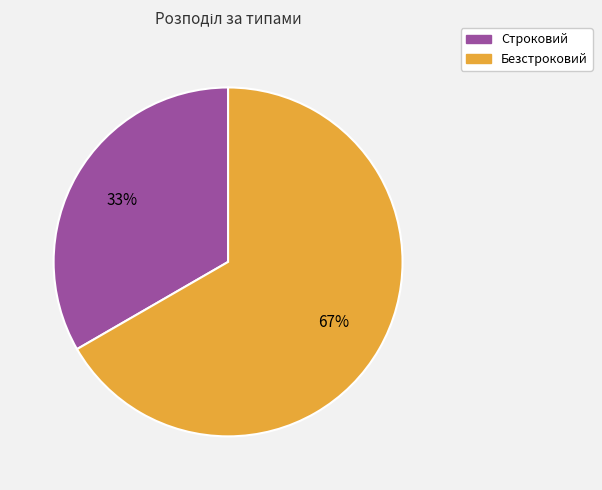

What is the majority slice?

Безстроковий